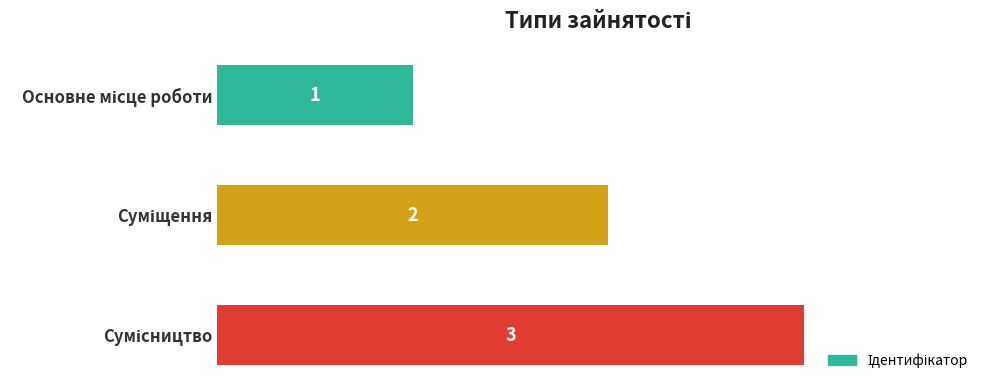

What is the greatest value displayed?

3